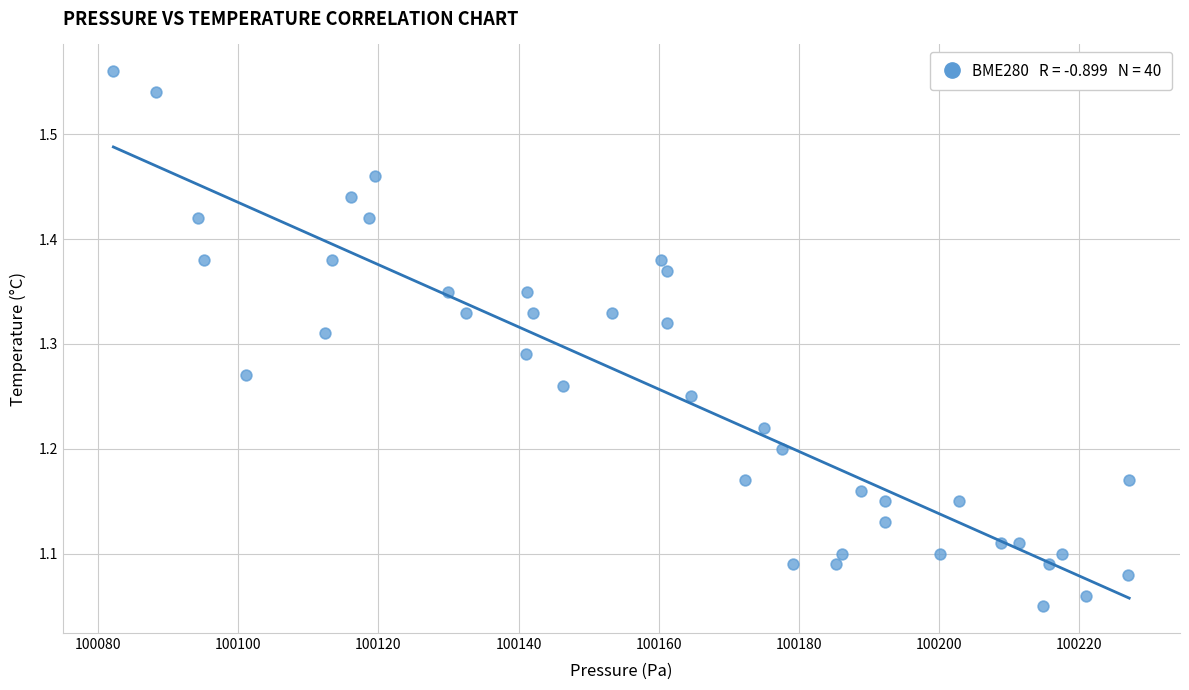

What is the range of X values (max minus min)?

144.9